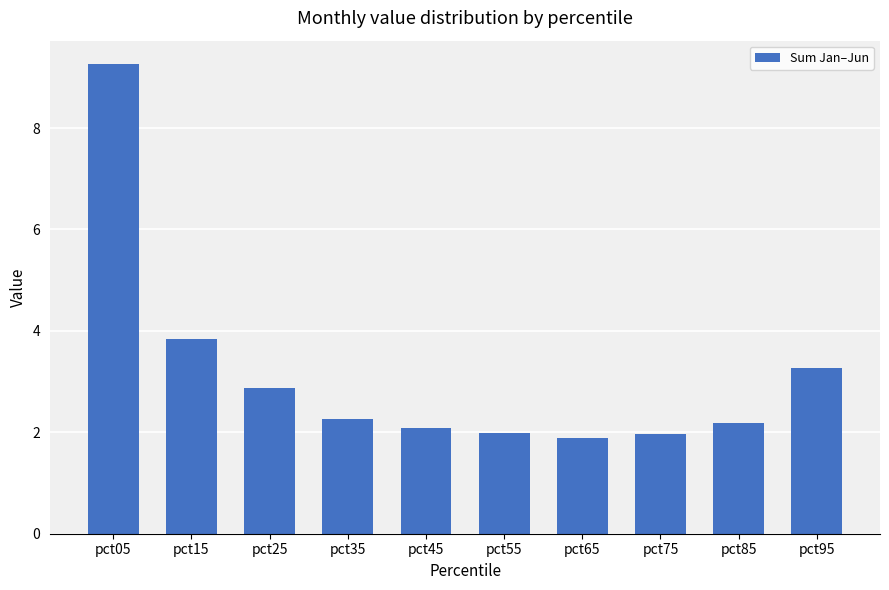

What is the value of the 6th bar from the left?

2.0